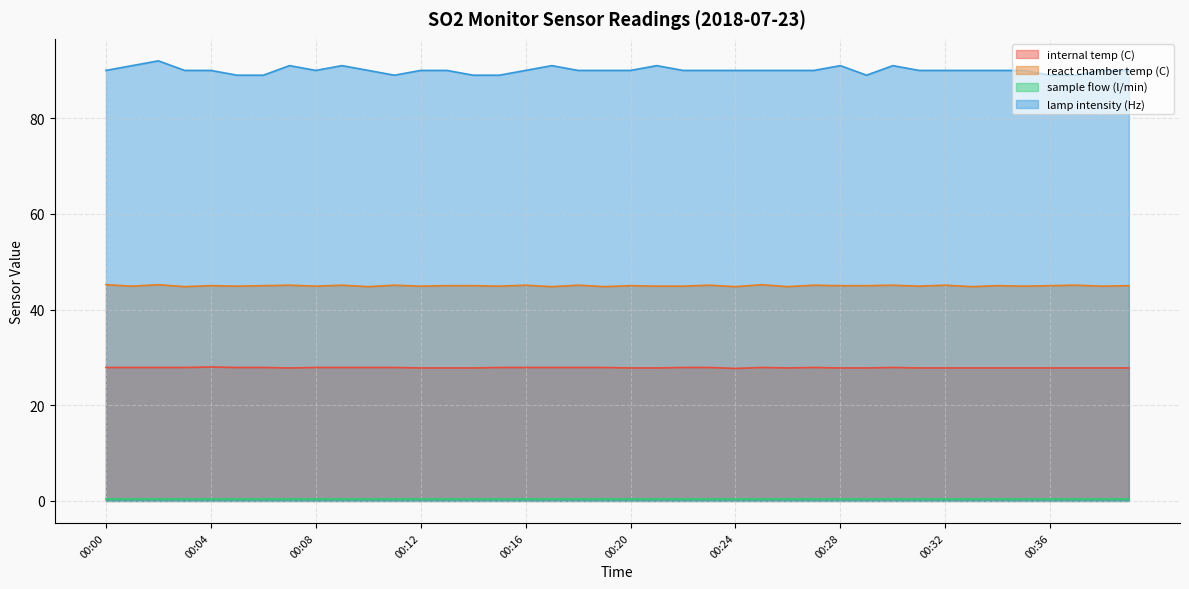

Which category has the highest value in the internal temp (C) series?

00:04